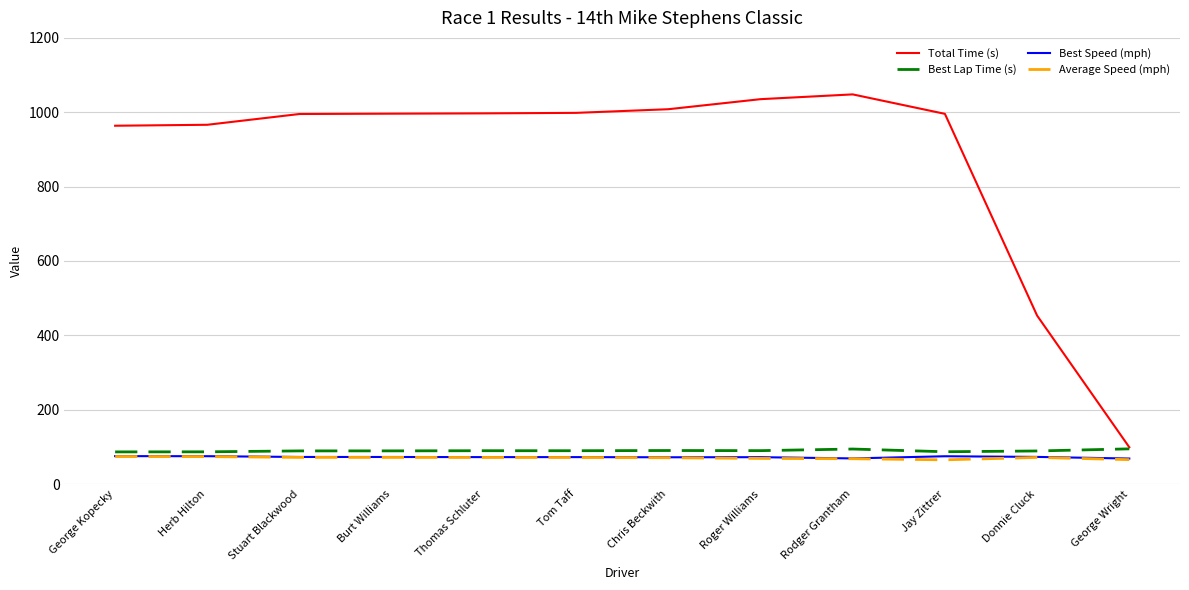

Count the number of categories in the chart.

12